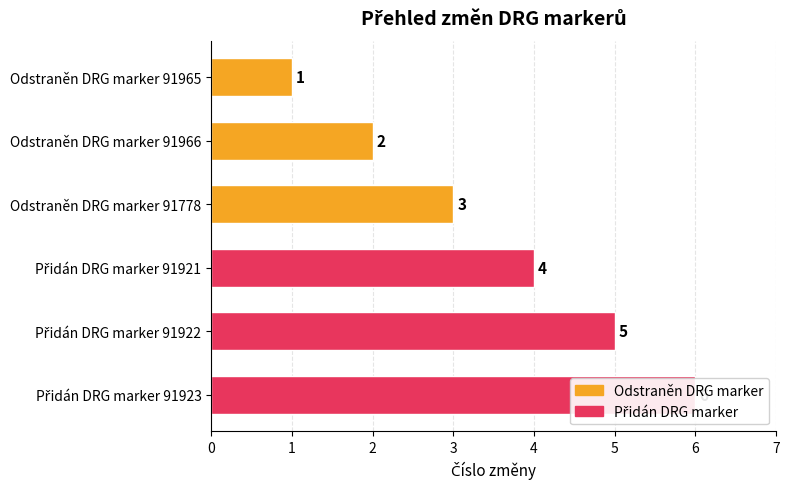

The value at Odstraněn DRG marker 91965 is 1. True or false?

False